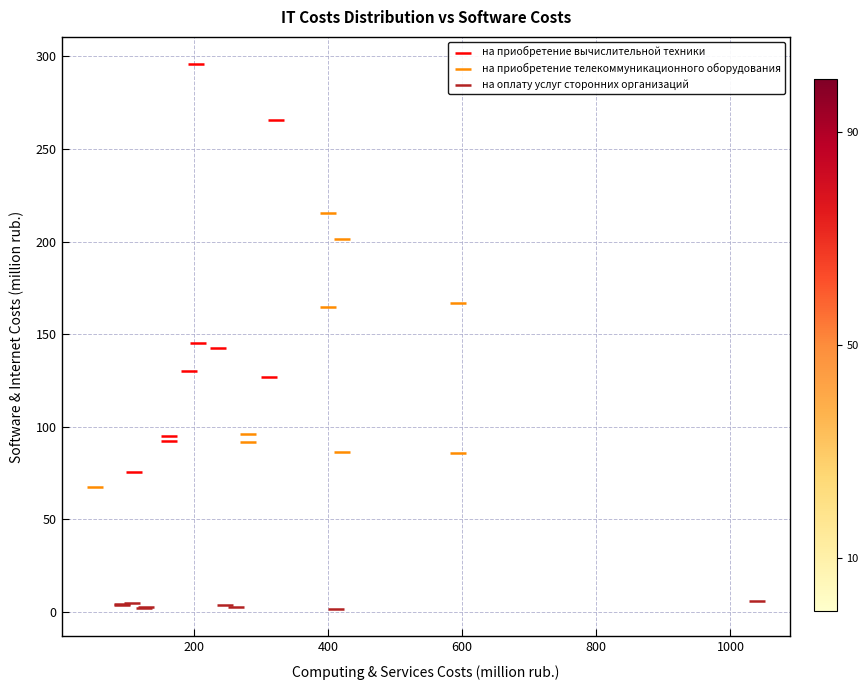

Which series has the widest spread of Y values?

на приобретение вычислительной техники